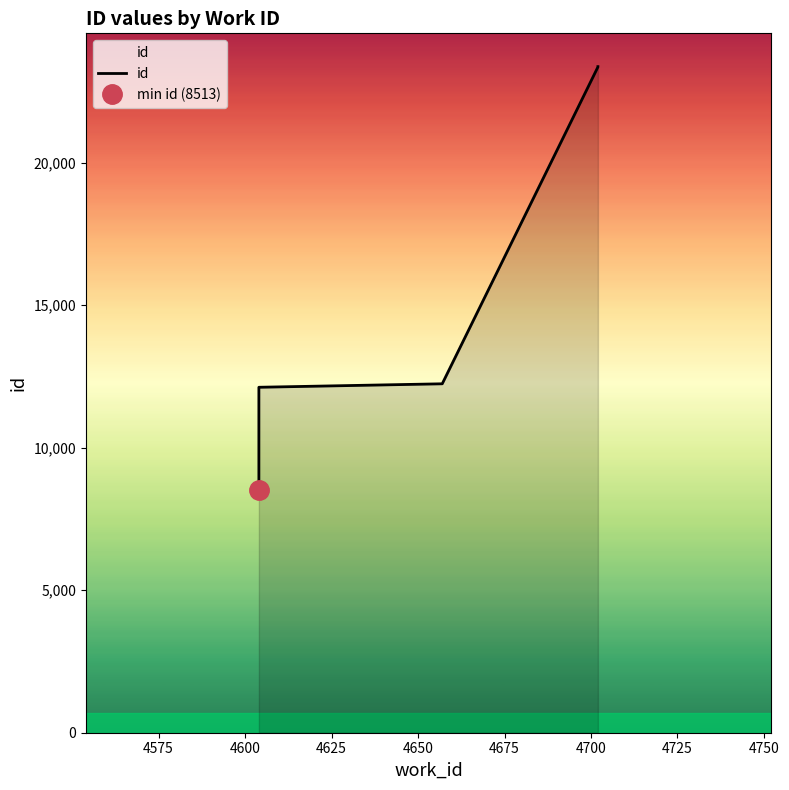

How many series are shown in this chart?

1